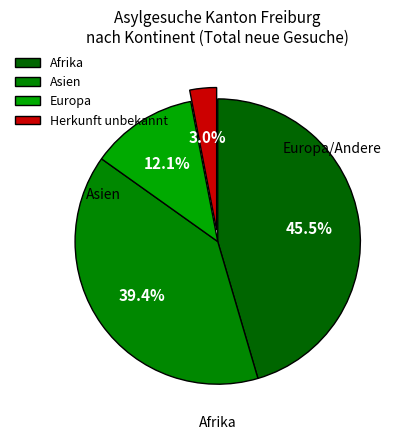

Count the number of slices in the pie.

4